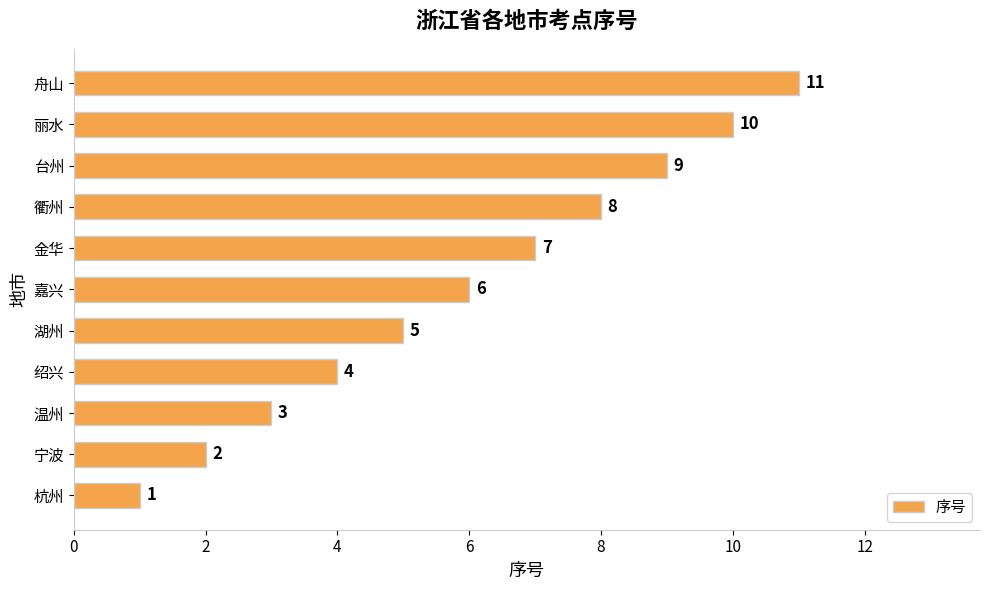

Where is the data nearest to the value 6?

嘉兴